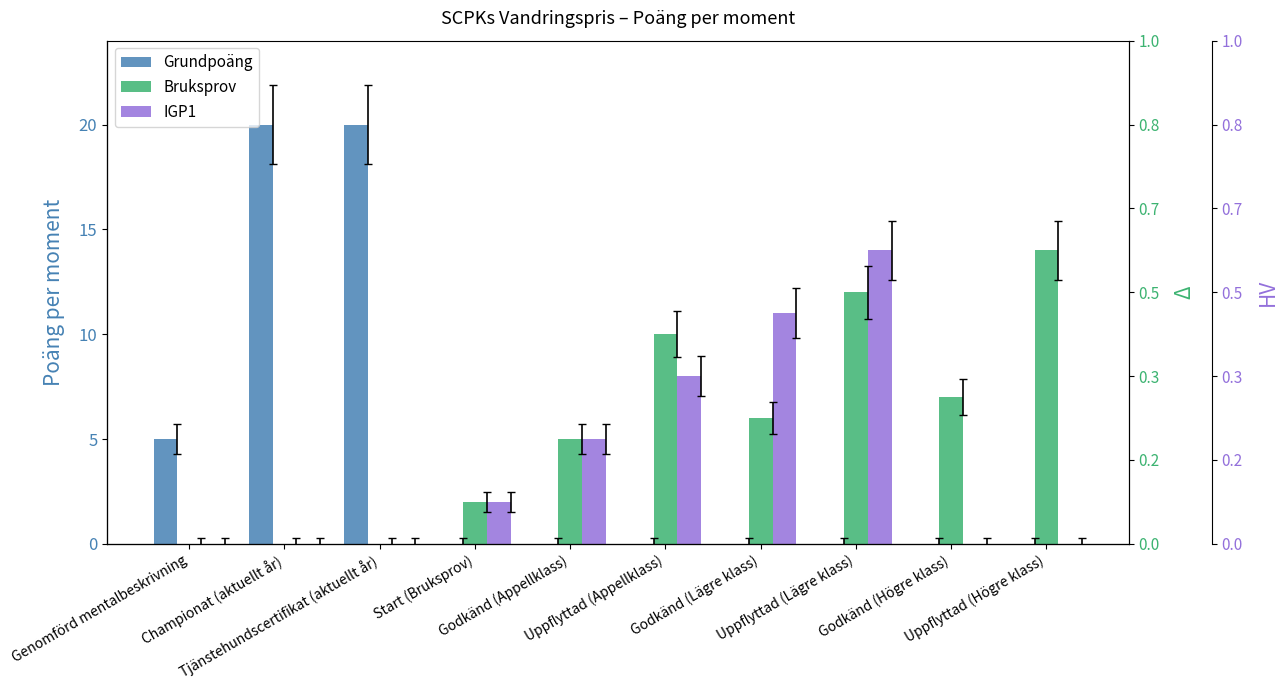

Reading left to right, list all the values displayed in this chart.

Grundpoäng: 5	20	20	0	0	0	0	0	0	0
Bruksprov: 0	0	0	2	5	10	6	12	7	14
IGP1: 0	0	0	2	5	8	11	14	0	0